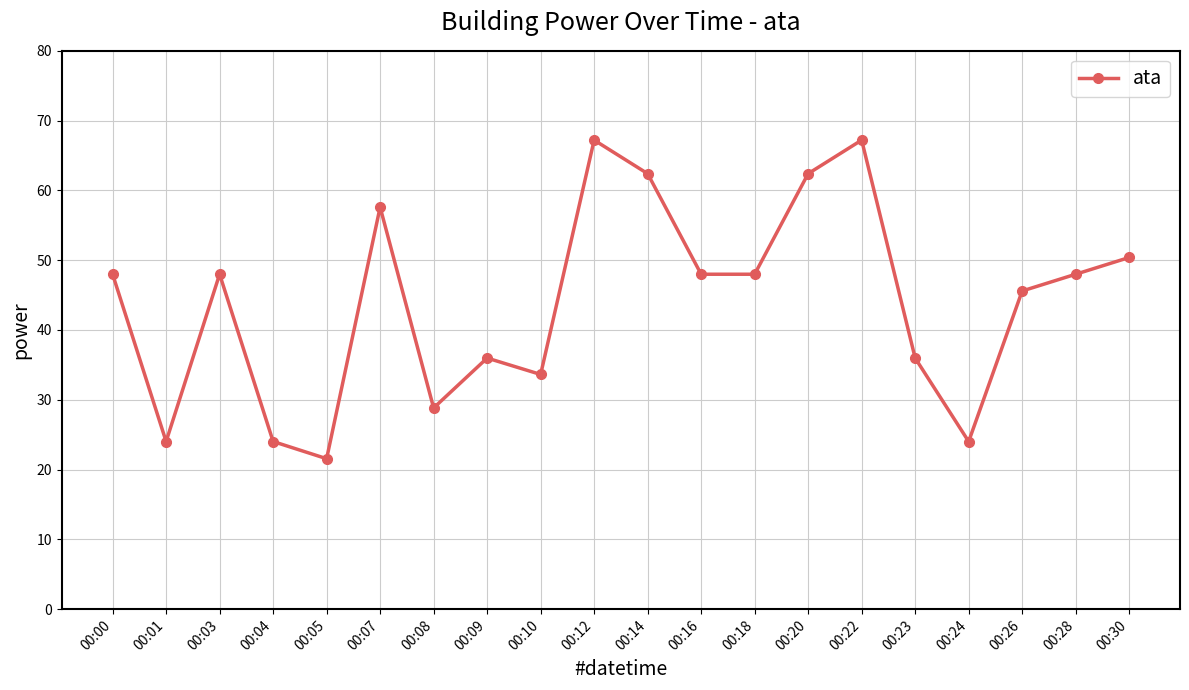

What is the value of the 6th point from the left?

57.6